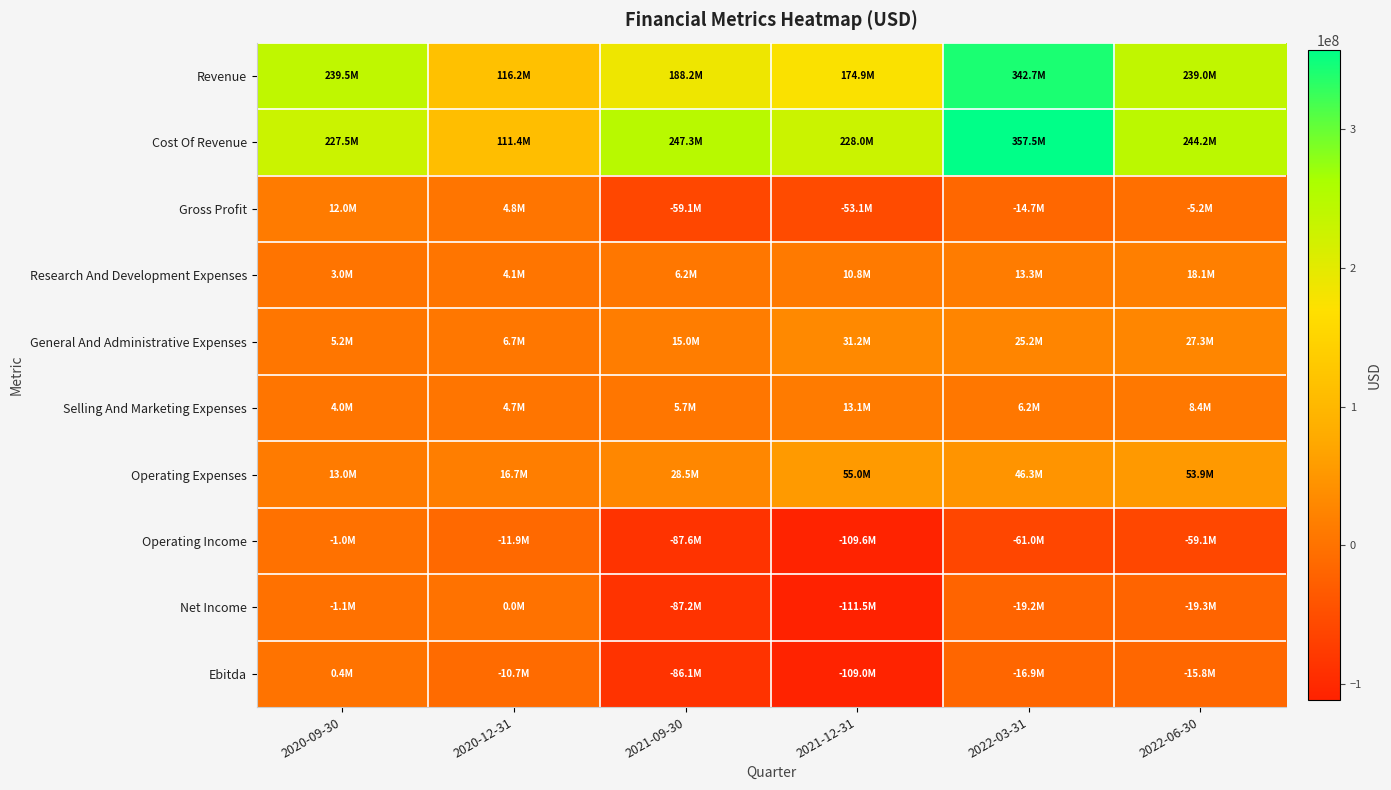

Reading left to right, extract all data points from this chart.

Revenue: 2020-09-30=239464000	2020-12-31=116233000	2021-09-30=188205000	2021-12-31=174887000	2022-03-31=342724000	2022-06-30=239010000
Cost Of Revenue: 2020-09-30=227456000	2020-12-31=111434000	2021-09-30=247266000	2021-12-31=228036000	2022-03-31=357472000	2022-06-30=244207000
Gross Profit: 2020-09-30=12008000	2020-12-31=4799000	2021-09-30=-59061000	2021-12-31=-53149000	2022-03-31=-14748000	2022-06-30=-5197000
Research And Development Expenses: 2020-09-30=2989000	2020-12-31=4144000	2021-09-30=6176000	2021-12-31=10758000	2022-03-31=13340000	2022-06-30=18129000
General And Administrative Expenses: 2020-09-30=5249000	2020-12-31=6722000	2021-09-30=15003000	2021-12-31=31201000	2022-03-31=25237000	2022-06-30=27334000
Selling And Marketing Expenses: 2020-09-30=3977000	2020-12-31=4741000	2021-09-30=5742000	2021-12-31=13059000	2022-03-31=6191000	2022-06-30=8398000
Operating Expenses: 2020-09-30=12984000	2020-12-31=16677000	2021-09-30=28539000	2021-12-31=55018000	2022-03-31=46261000	2022-06-30=53861000
Operating Income: 2020-09-30=-976000	2020-12-31=-11878000	2021-09-30=-87600000	2021-12-31=-109594000	2022-03-31=-61009000	2022-06-30=-59058000
Net Income: 2020-09-30=-1106000	2020-12-31=0	2021-09-30=-87199000	2021-12-31=-111460000	2022-03-31=-19185000	2022-06-30=-19347000
Ebitda: 2020-09-30=406000	2020-12-31=-10652000	2021-09-30=-86090000	2021-12-31=-108993000	2022-03-31=-16888000	2022-06-30=-15823000